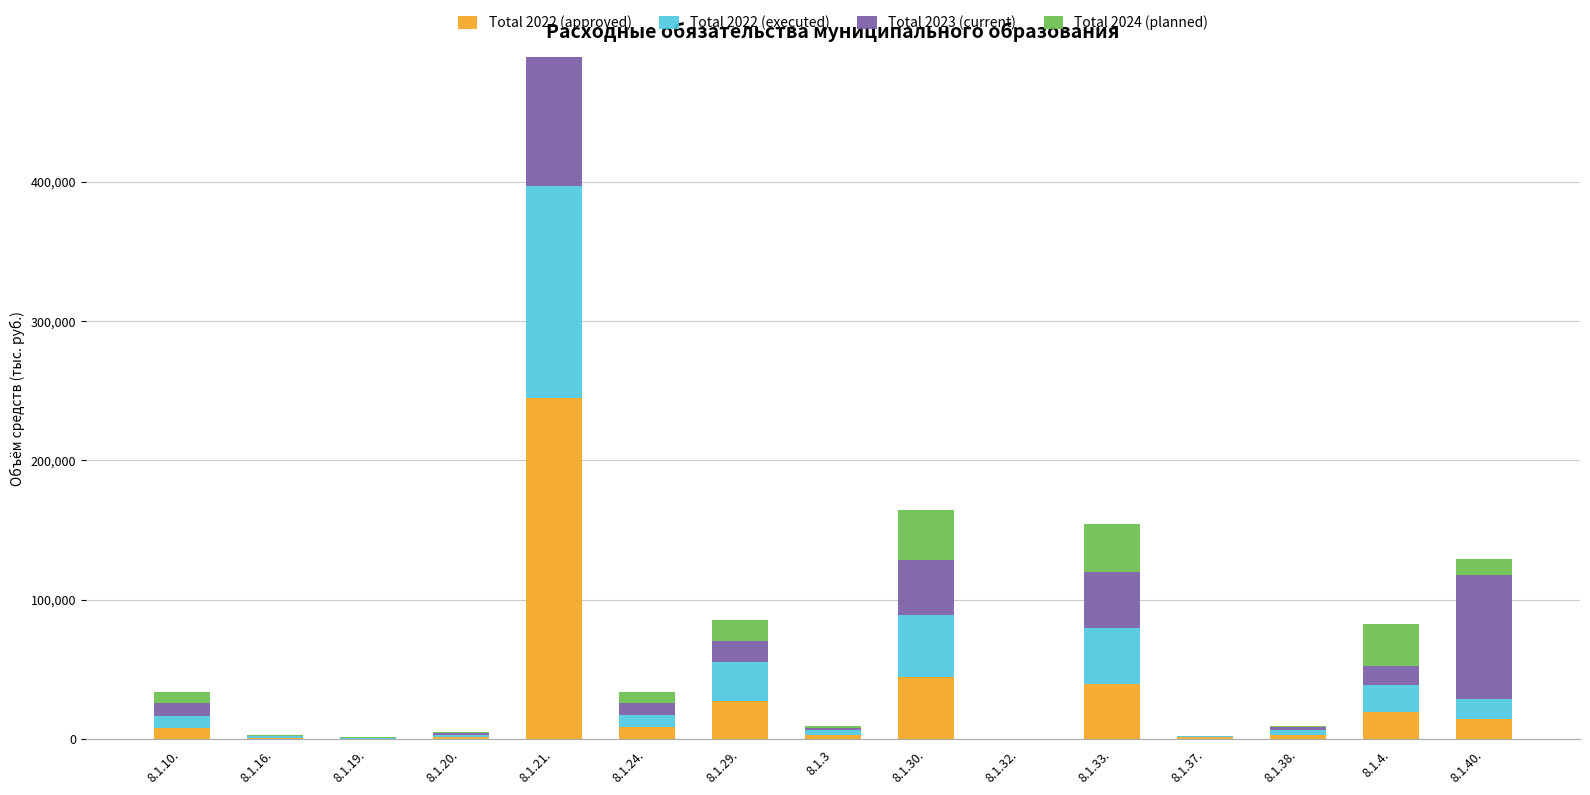

Which category has the highest value in the Total 2022 (approved) series?

8.1.21.